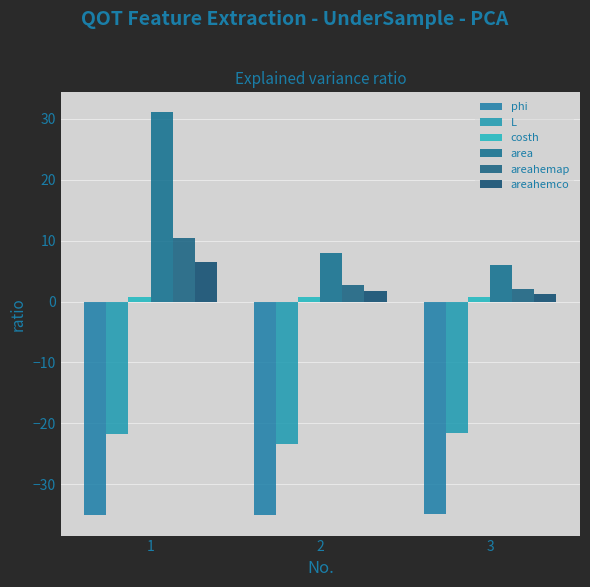

What is the difference between the area values at 1 and 2?

23.0